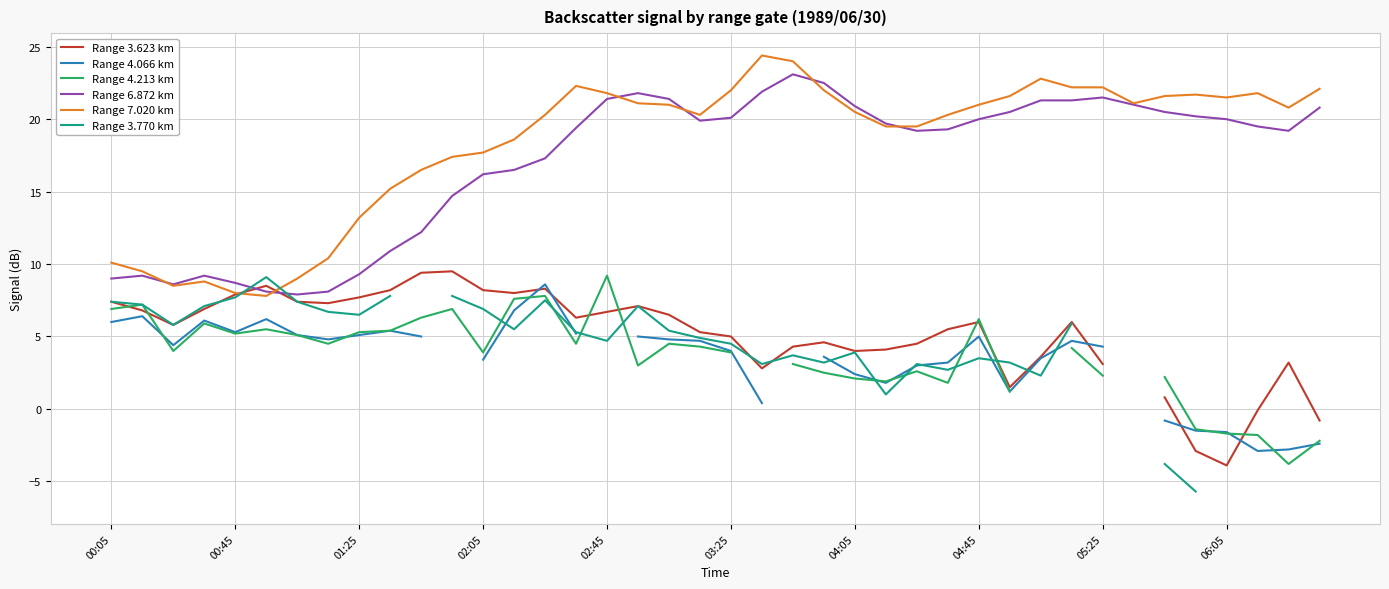

The value of Range 6.872 km at 29 is 20.5. True or false?

True